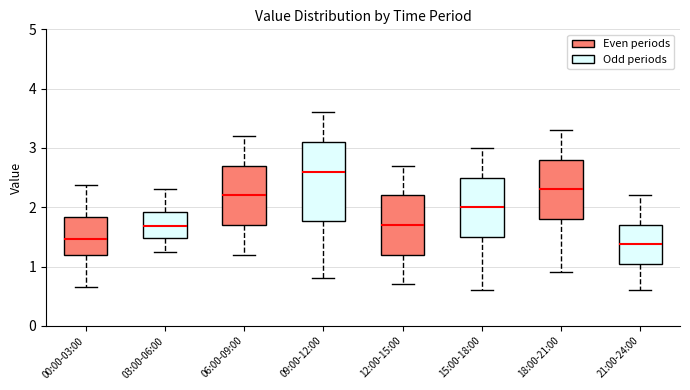

Which box is the tallest, from its lower edge to its upper edge?

09:00-12:00